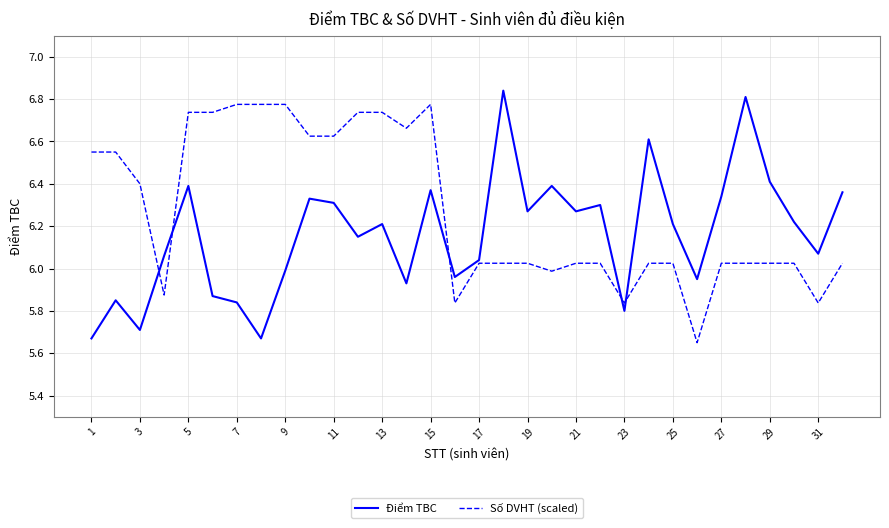

List the series in order of their overall mean, lowest first.

Điểm TBC, Số DVHT (scaled)